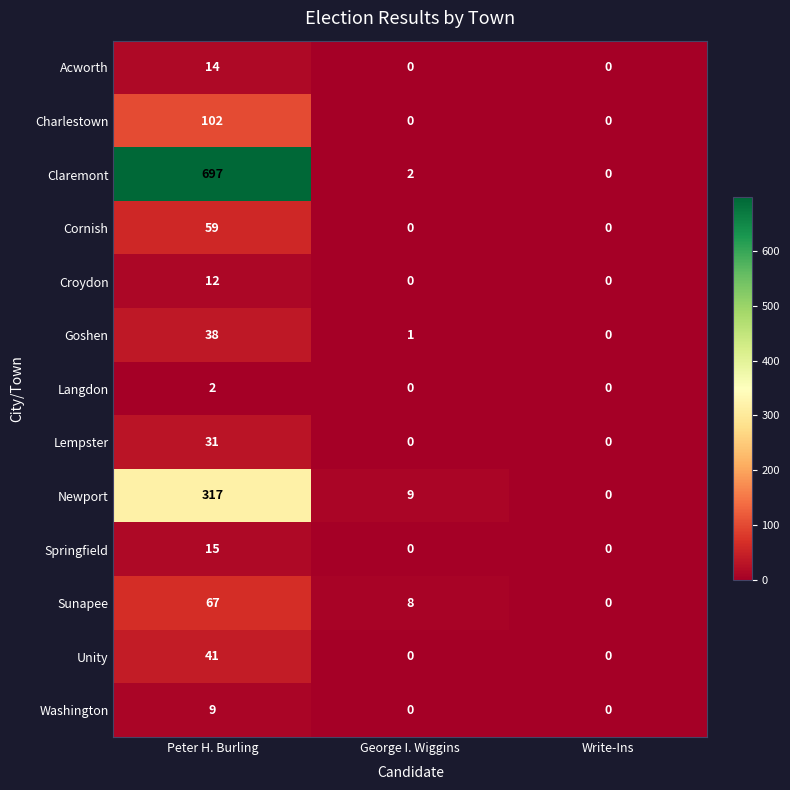

What is the average value of the Washington series?

3